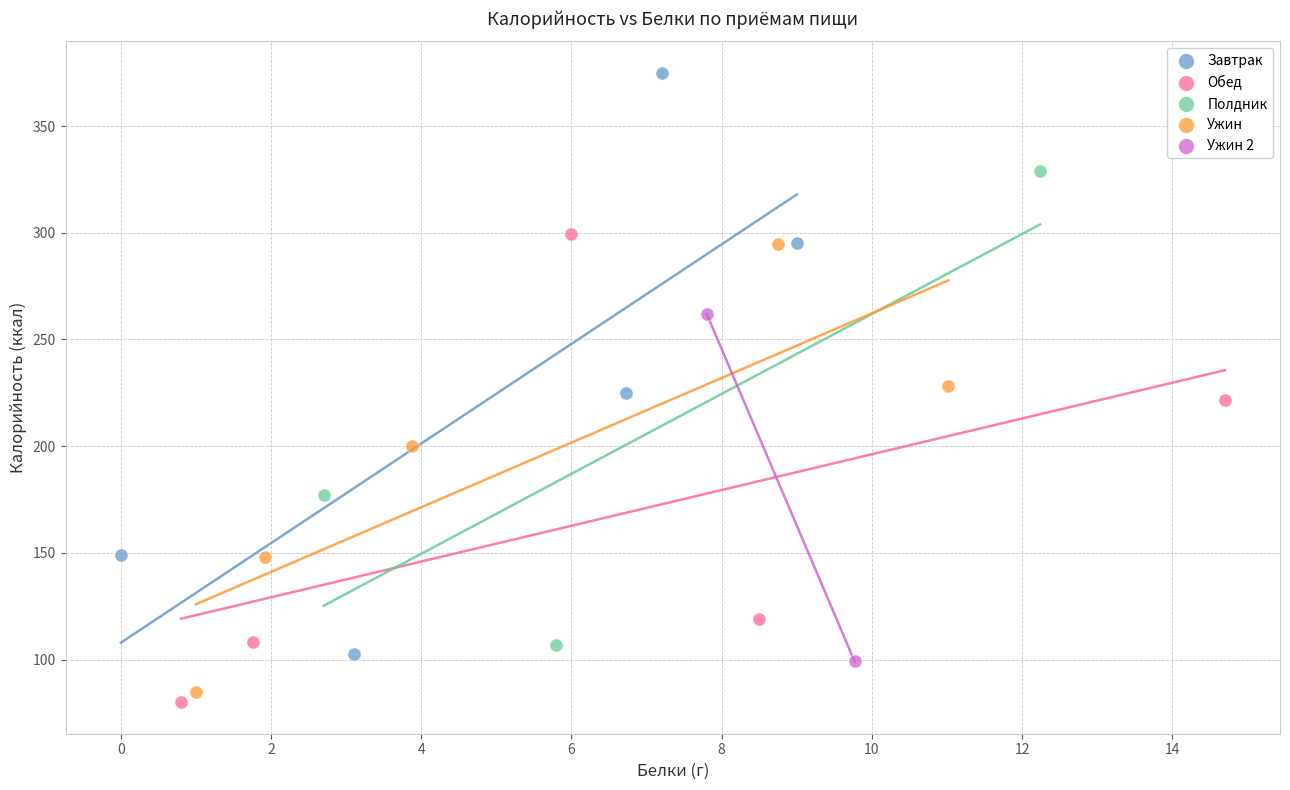

What are all the series names shown in the legend?

Завтрак, Обед, Полдник, Ужин, Ужин 2